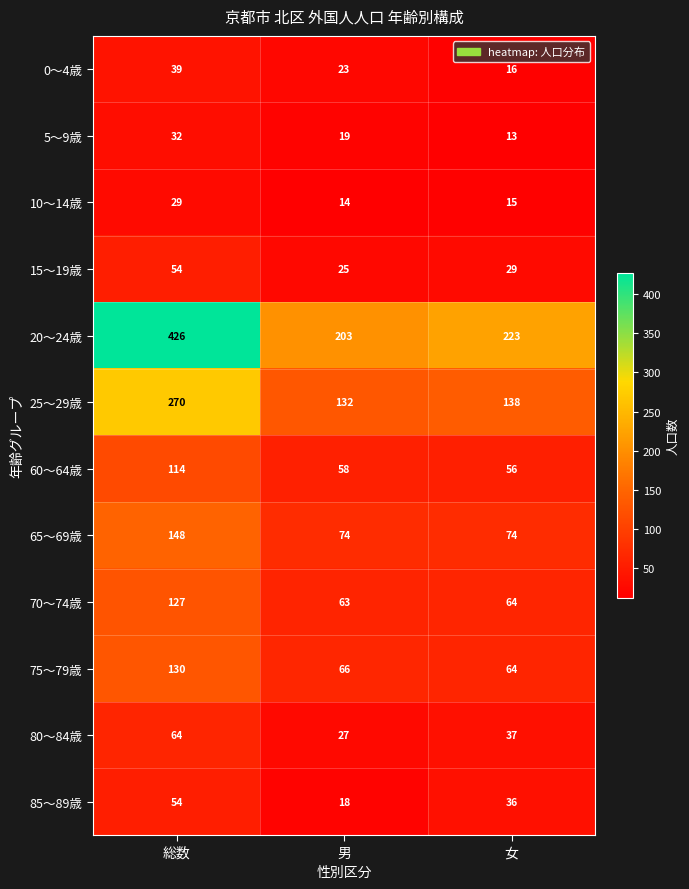

Rank the categories by 60～64歳 value from lowest to highest.

女, 男, 総数